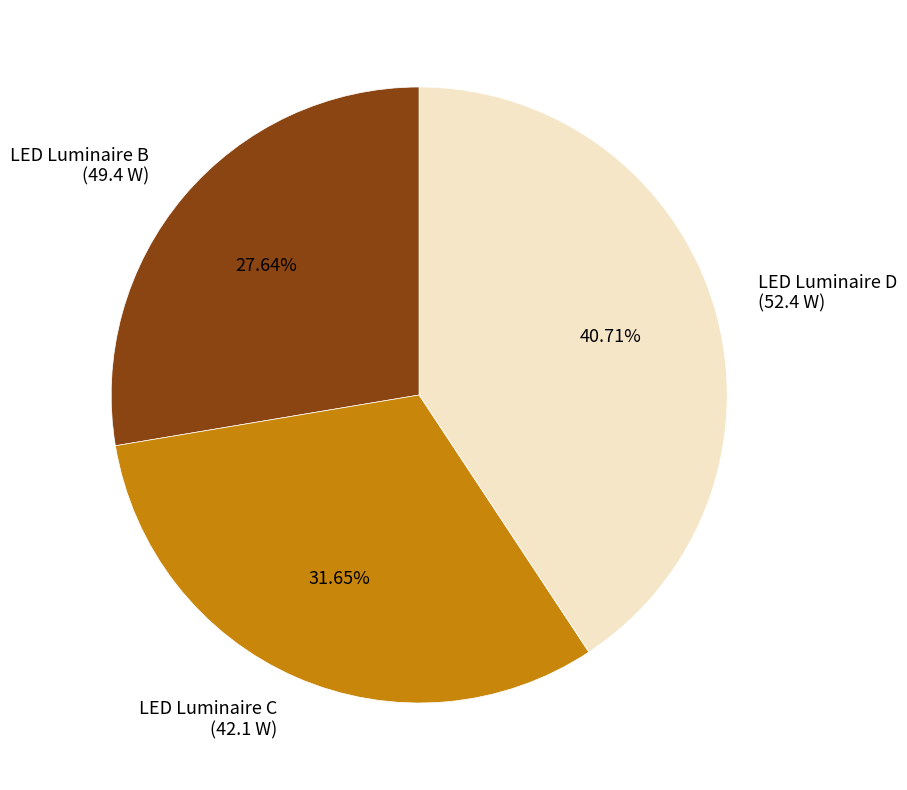

To the nearest percent, what is the average slice percentage?

33%